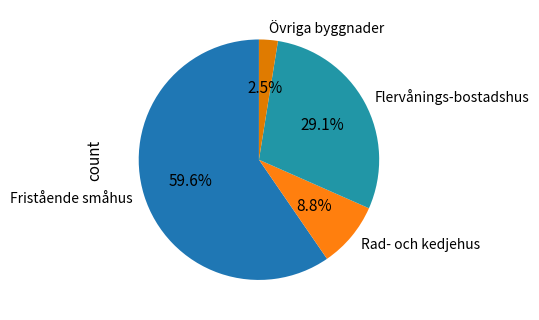

Which has a higher value, Flervånings-bostadshus or Fristående småhus?

Fristående småhus